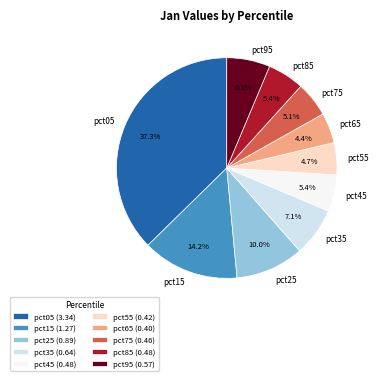

What is the largest slice in the pie chart?

pct05